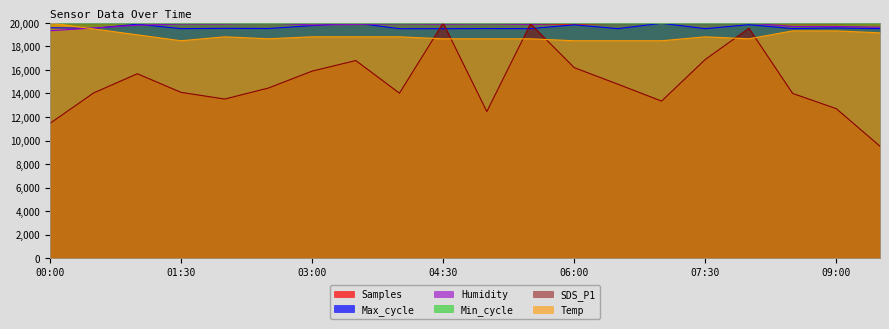

What is the label of the 10th point from the left?

04:30